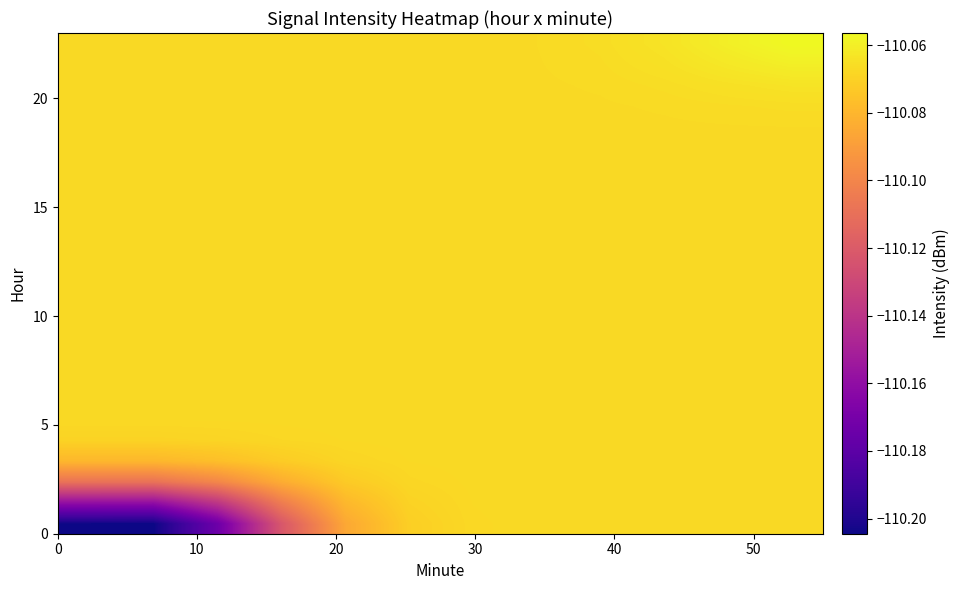

What is the minimum value shown in the chart?

-110.2